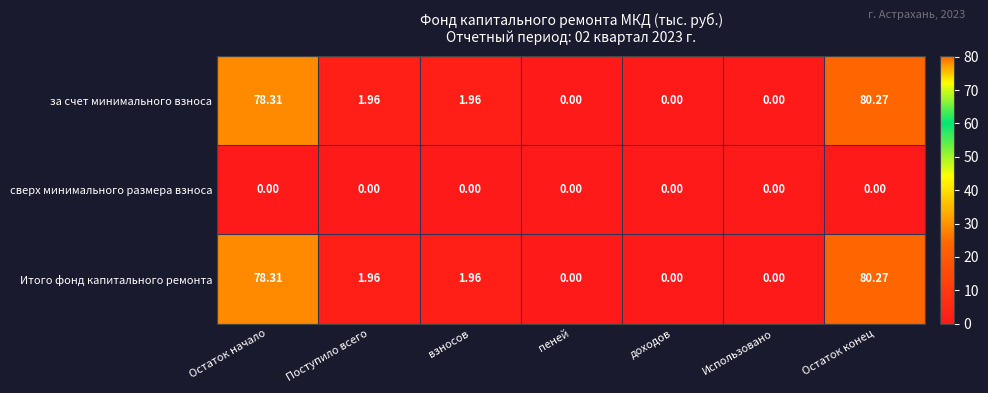

At which label does Итого фонд капитального ремонта first exceed 1?

Остаток начало